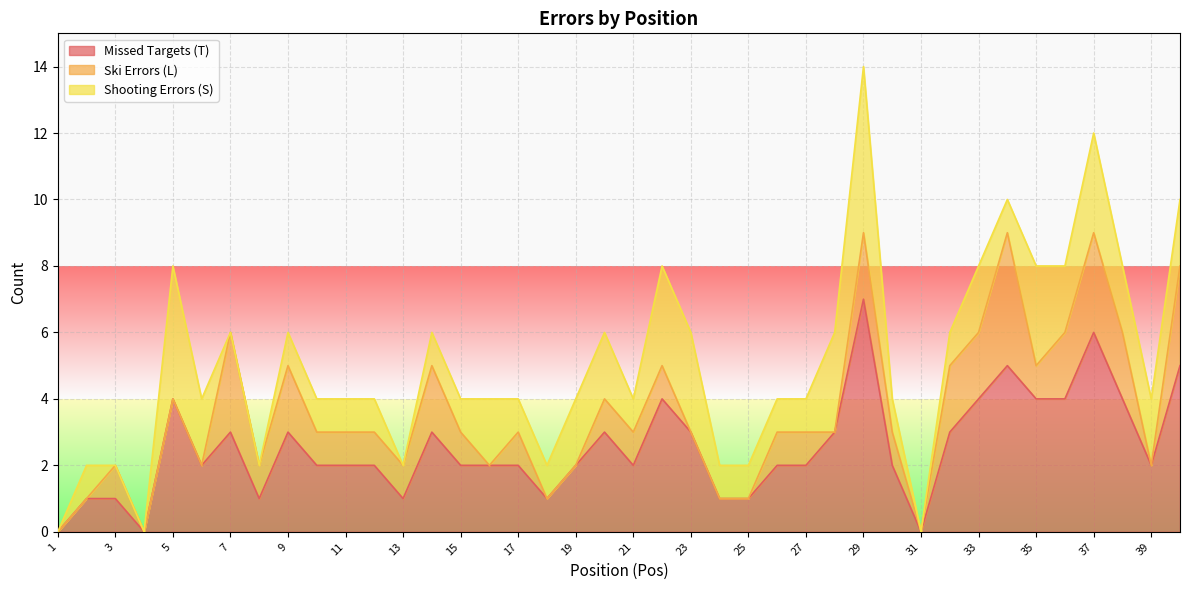

Is it true that Missed Targets (T) equals 1 at 32?

False